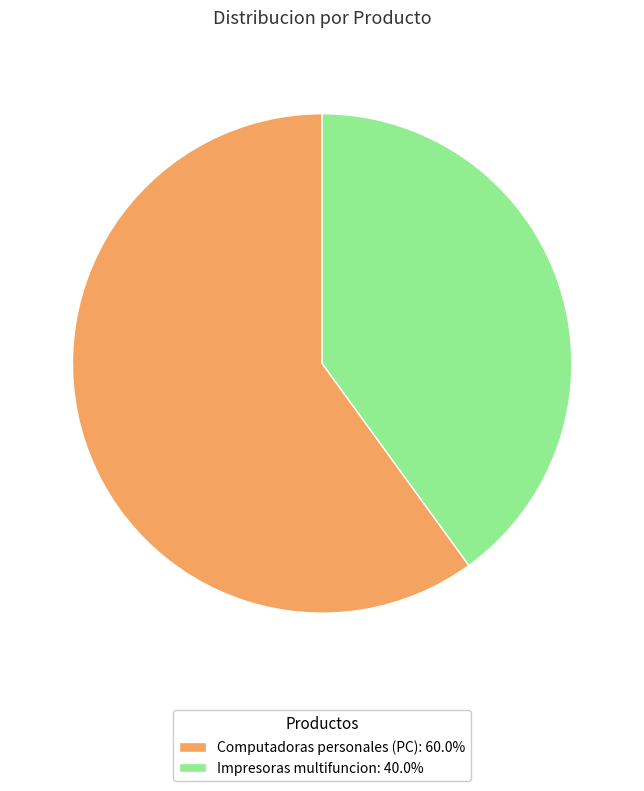

What is the largest slice in the pie chart?

Computadoras personales (PC)